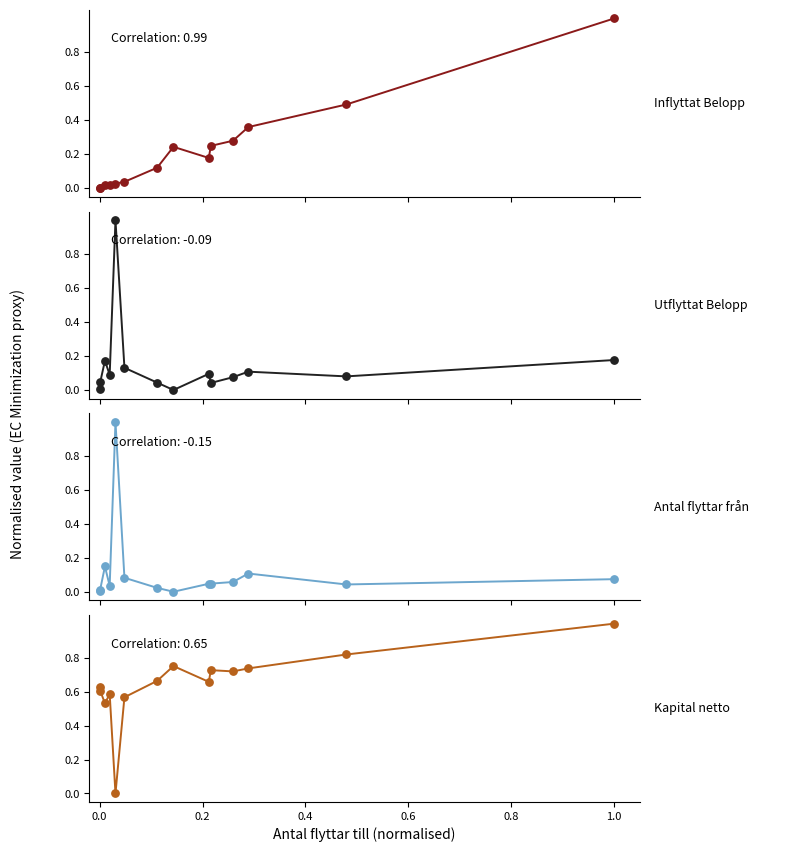

At how many categories does at least one series exceed 0?

14